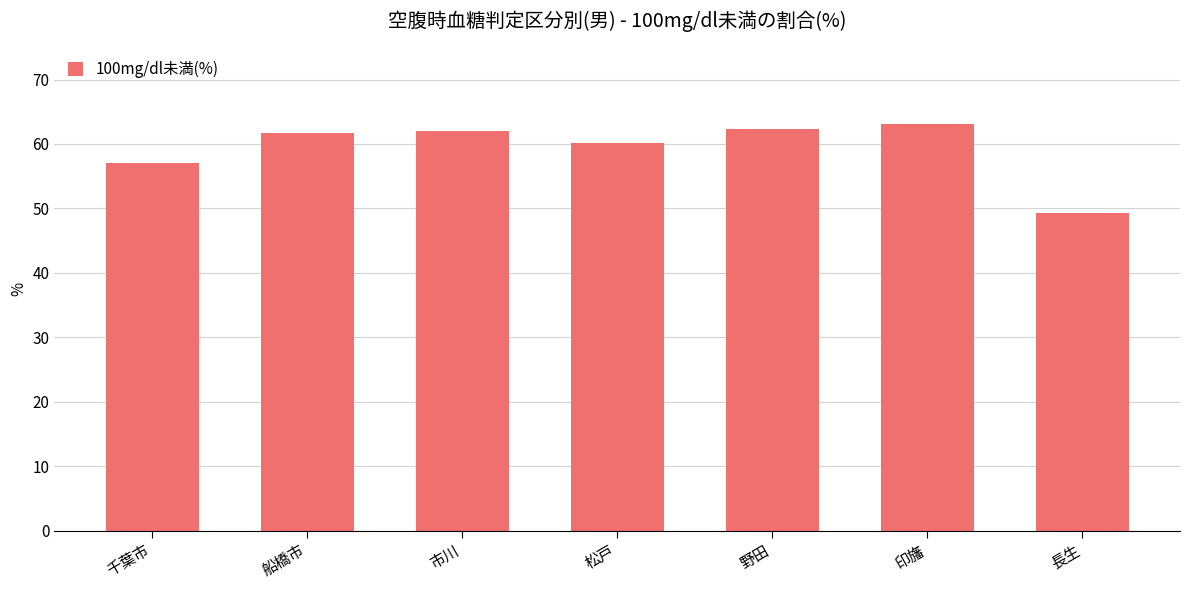

What is the change in value from 千葉市 to 船橋市?

+4.8